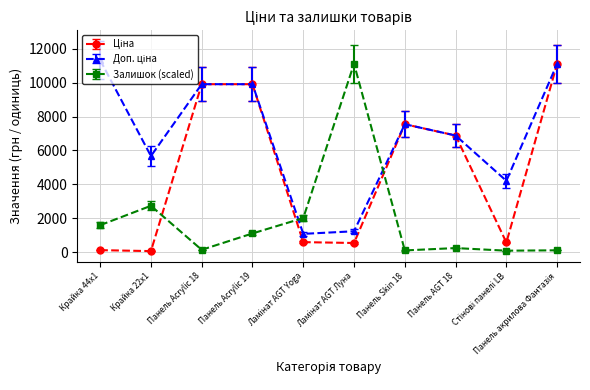

At how many categories does at least one series exceed 6141?

7